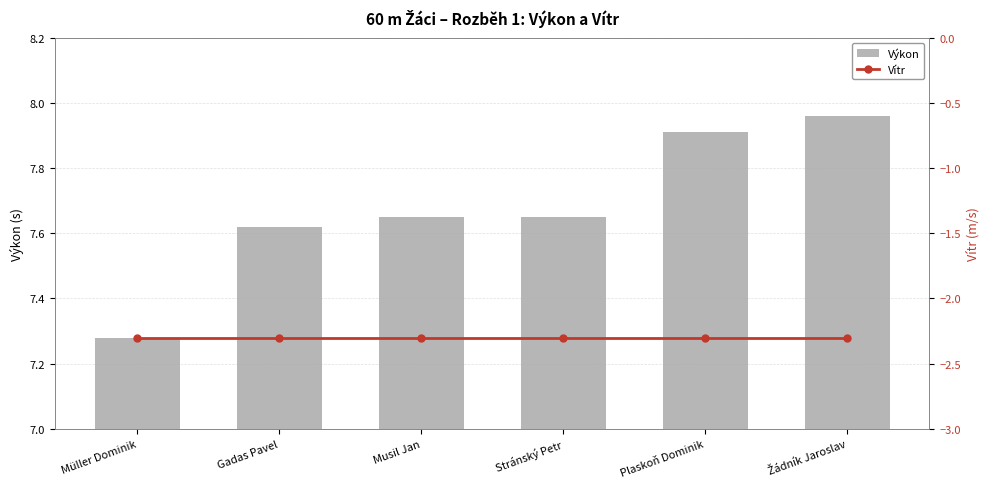

Reading left to right, extract all data points from this chart.

Výkon: Müller Dominik=7.3	Gadas Pavel=7.6	Musil Jan=7.7	Stránský Petr=7.7	Plaskoň Dominik=7.9	Žádník Jaroslav=8.0
Vítr: Müller Dominik=-2.3	Gadas Pavel=-2.3	Musil Jan=-2.3	Stránský Petr=-2.3	Plaskoň Dominik=-2.3	Žádník Jaroslav=-2.3